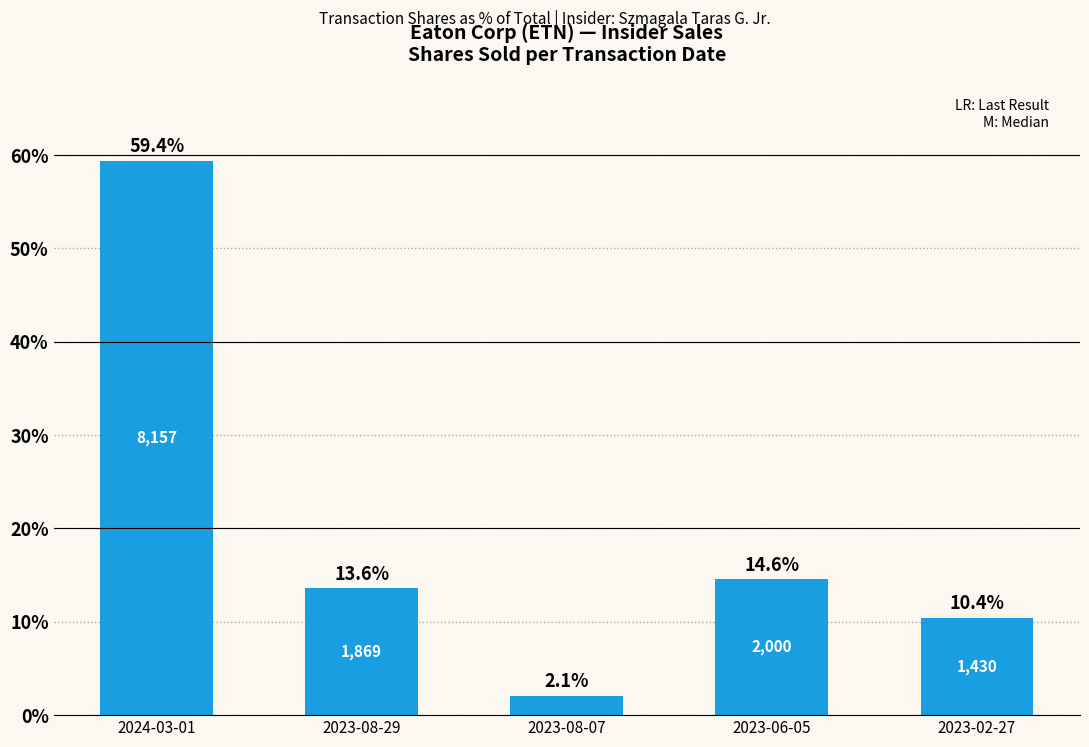

List the labels in order of value, largest first.

2024-03-01, 2023-06-05, 2023-08-29, 2023-02-27, 2023-08-07